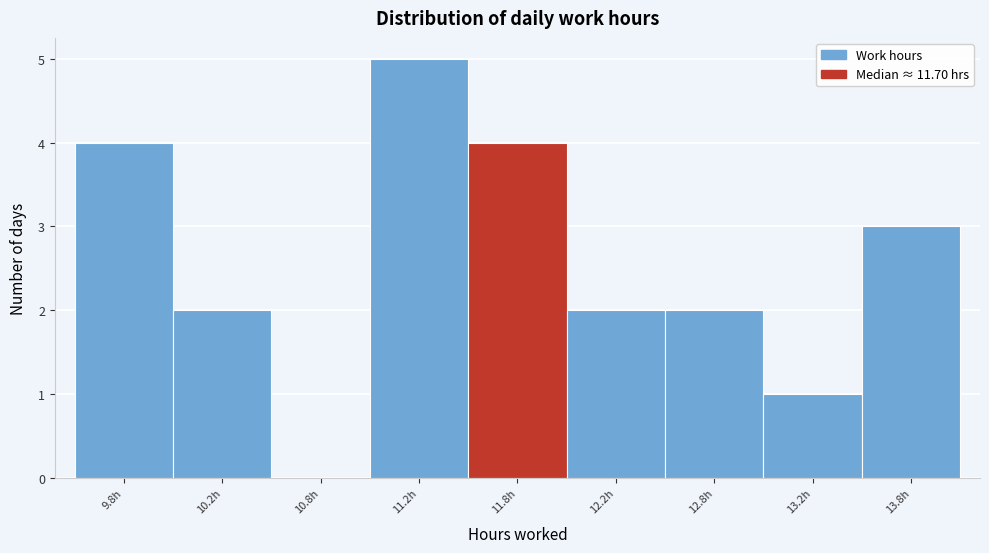

Reading left to right, transcribe all the data shown in this chart.

9.8h=4	10.2h=2	10.8h=0	11.2h=5	11.8h=4	12.2h=2	12.8h=2	13.2h=1	13.8h=3